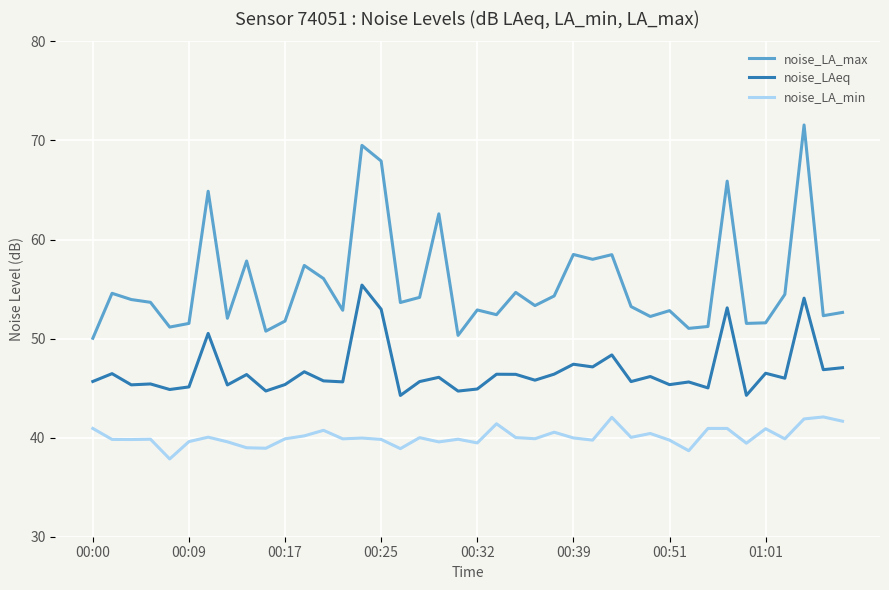

Which series has the widest spread of values?

noise_LA_max